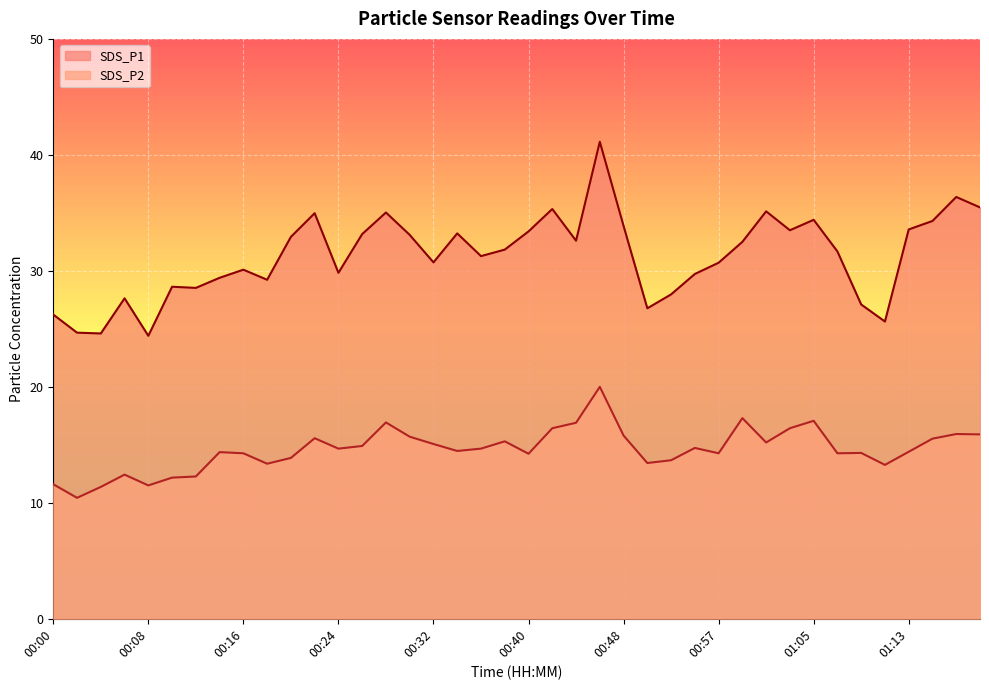

What is the value of the SDS_P2 point at the 26th from the left?

13.4